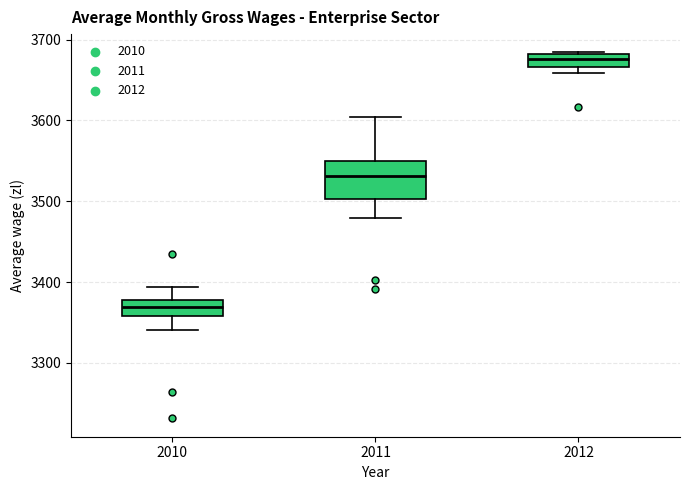

Reading left to right, read every box against the y-axis: the position of its median line, the range the box covers, and the ends of its whiskers. The values are not printed on the chart, so give them approximately, as read against the axis.

2010: median 3370, box 3360 to 3380, whiskers 3340 to 3390
2011: median 3530, box 3500 to 3550, whiskers 3480 to 3600
2012: median 3680 (inside the box), box 3670 to 3680, whiskers 3660 to 3680